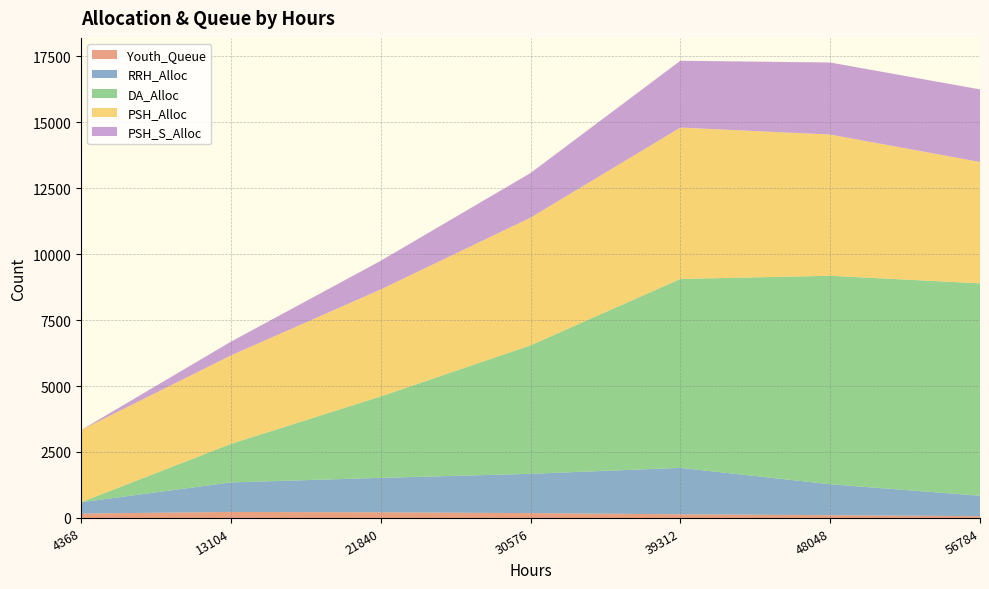

Reading right to left, list all the values displayed in this chart.

Youth_Queue: 68	106	140	184	214	227	167
RRH_Alloc: 775	1172	1758	1488	1305	1120	427
DA_Alloc: 8047	7898	7159	4869	3085	1459	0
PSH_Alloc: 4598	5352	5735	4837	4054	3351	2736
PSH_S_Alloc: 2751	2730	2532	1691	1086	521	0